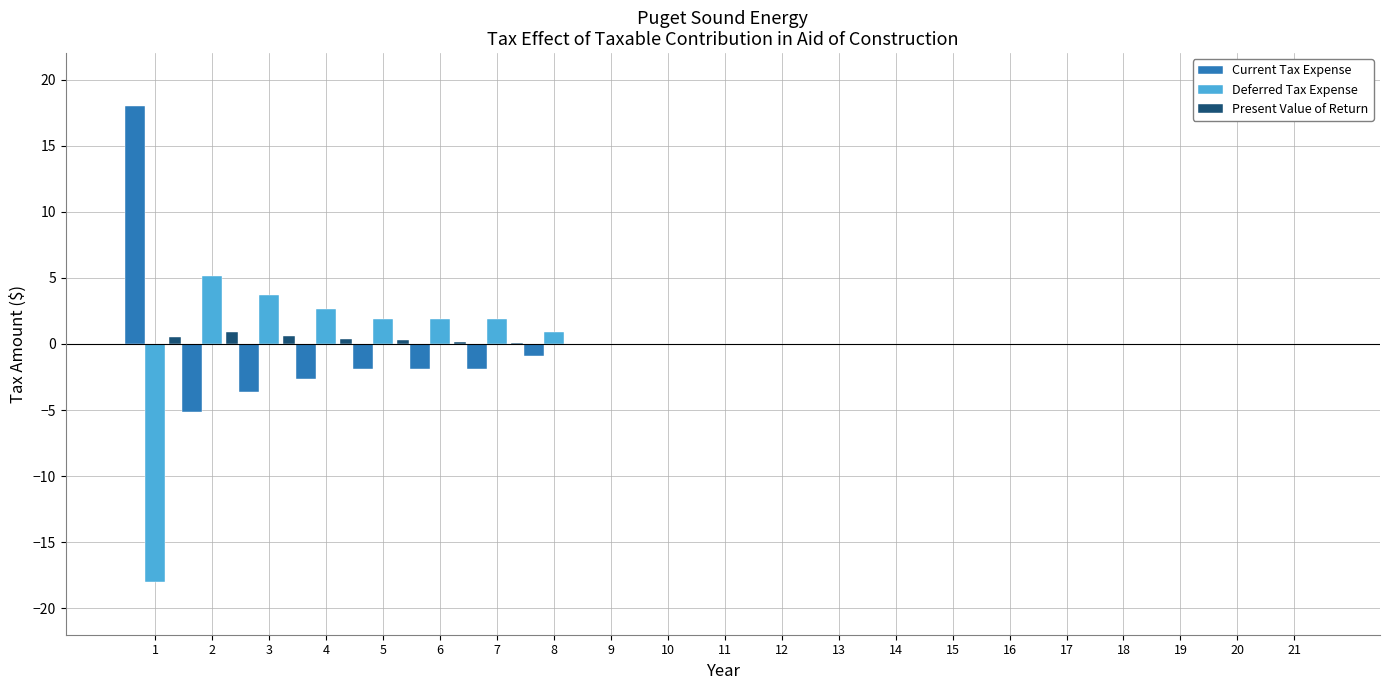

How many groups of bars are there?

21